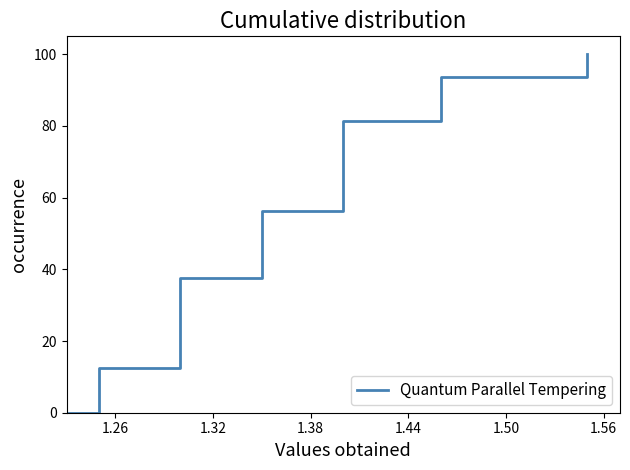

How many data points are above 50?

8